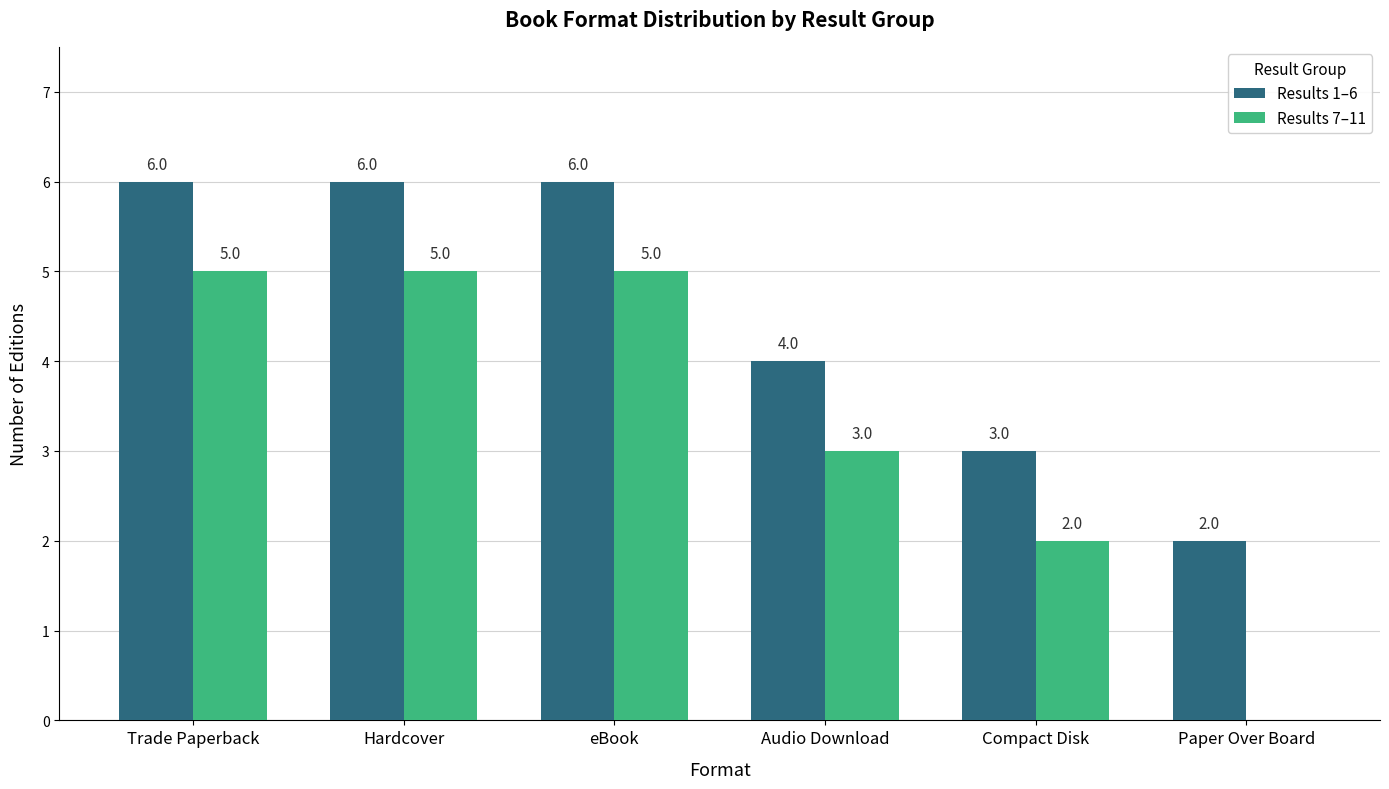

Reading left to right, extract all data points from this chart.

Results 1–6: 6	6	6	4	3	2
Results 7–11: 5	5	5	3	2	0